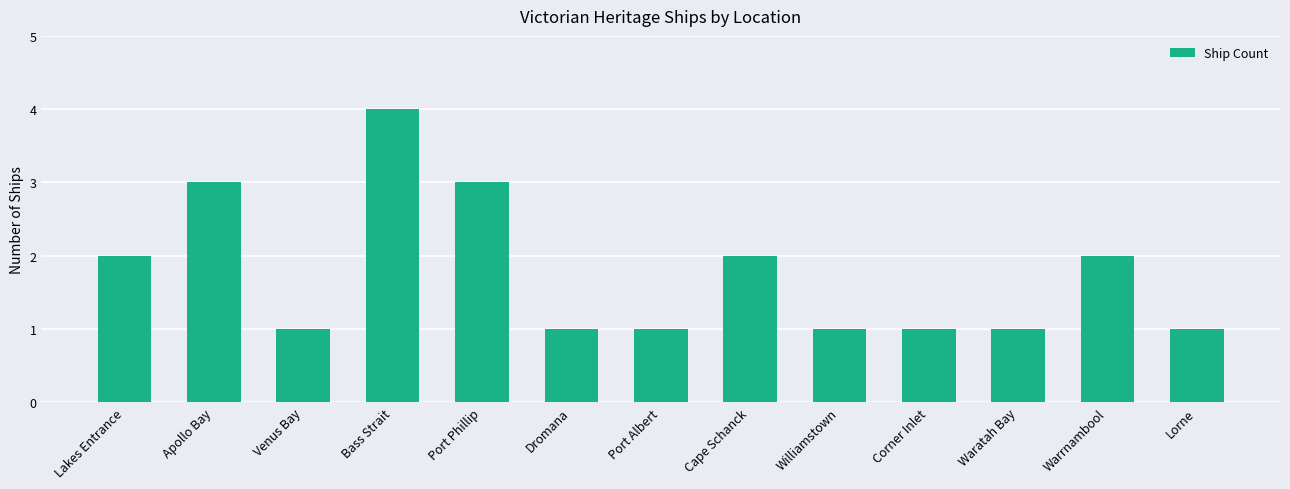

What position from the right is Dromana?

8